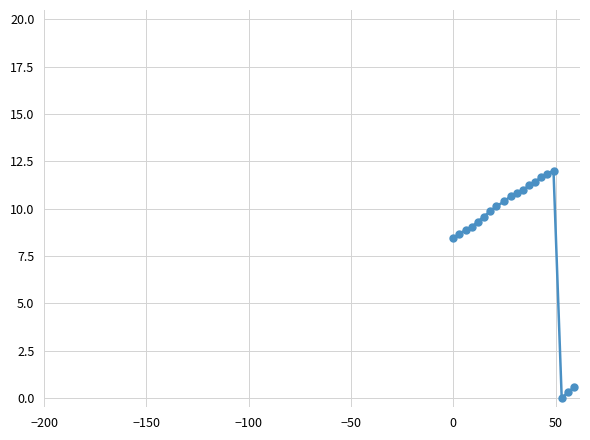

Reading left to right, extract all data points from this chart.

8.4	8.7	8.9	9.0	9.3	9.6	9.9	10.1	10.4	10.7	10.8	11.0	11.2	11.4	11.7	11.8	12.0	0.0	0.3	0.6